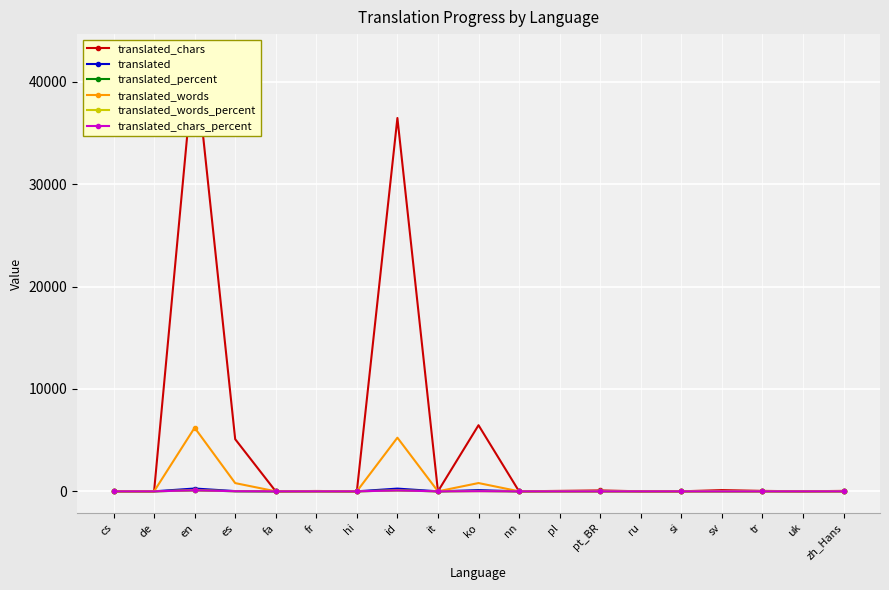

Reading left to right, extract all data points from this chart.

translated_chars: cs=0.0	de=0.0	en=42528.0	es=5094.0	fa=0.0	fr=33.0	hi=0.0	id=36462.0	it=0.0	ko=6457.0	nn=0.0	pl=43.0	pt_BR=88.0	ru=0.0	si=0.0	sv=119.0	tr=43.0	uk=0.0	zh_Hans=43.0
translated: cs=0.0	de=0.0	en=275.0	es=22.0	fa=0.0	fr=2.0	hi=0.0	id=266.0	it=0.0	ko=115.0	nn=0.0	pl=2.0	pt_BR=4.0	ru=0.0	si=0.0	sv=5.0	tr=2.0	uk=0.0	zh_Hans=2.0
translated_percent: cs=0.0	de=0.0	en=100.0	es=8.0	fa=0.0	fr=0.7	hi=0.0	id=96.7	it=0.0	ko=41.8	nn=0.0	pl=0.7	pt_BR=1.4	ru=0.0	si=0.0	sv=1.8	tr=0.7	uk=0.0	zh_Hans=0.7
translated_words: cs=0.0	de=0.0	en=6215.0	es=803.0	fa=0.0	fr=4.0	hi=0.0	id=5239.0	it=0.0	ko=808.0	nn=0.0	pl=4.0	pt_BR=11.0	ru=0.0	si=0.0	sv=15.0	tr=4.0	uk=0.0	zh_Hans=4.0
translated_words_percent: cs=0.0	de=0.0	en=100.0	es=12.9	fa=0.0	fr=0.1	hi=0.0	id=84.2	it=0.0	ko=13.0	nn=0.0	pl=0.1	pt_BR=0.1	ru=0.0	si=0.0	sv=0.2	tr=0.1	uk=0.0	zh_Hans=0.1
translated_chars_percent: cs=0.0	de=0.0	en=100.0	es=11.9	fa=0.0	fr=0.1	hi=0.0	id=85.7	it=0.0	ko=15.1	nn=0.0	pl=0.1	pt_BR=0.2	ru=0.0	si=0.0	sv=0.2	tr=0.1	uk=0.0	zh_Hans=0.1